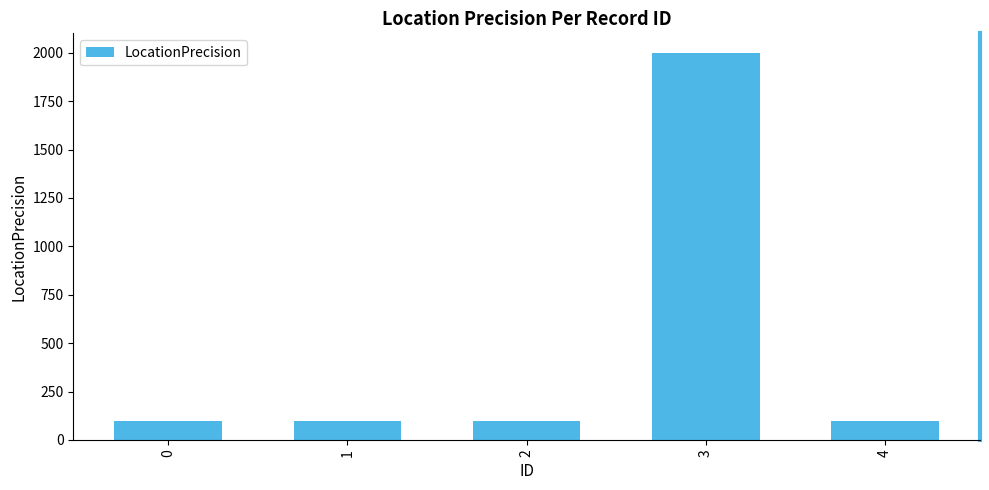

Between 3 and 0, which is larger?

3